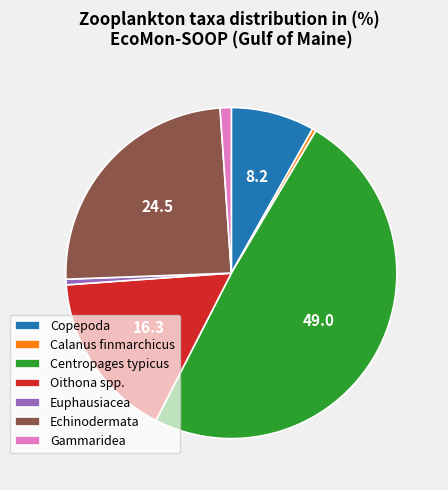

Is Gammaridea the majority of the pie?

No